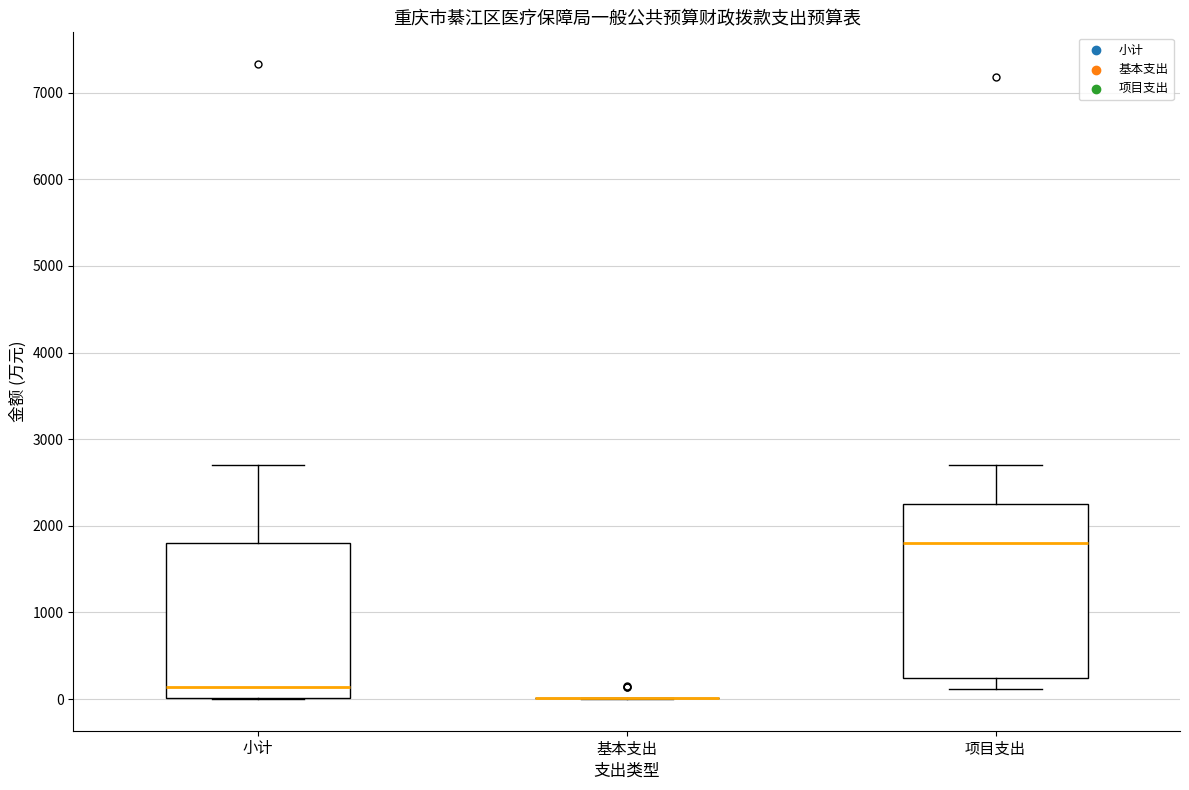

Reading left to right, read every box against the y-axis: the position of its median line, the range the box covers, and the ends of its whiskers. The values are not printed on the chart, so give them approximately, as read against the axis.

小计: median 100, box 0 to 1800, whiskers 0 to 2700
基本支出: box collapsed to a line at 0, whiskers 0 to 0
项目支出: median 1800, box 200 to 2300, whiskers 100 to 2700